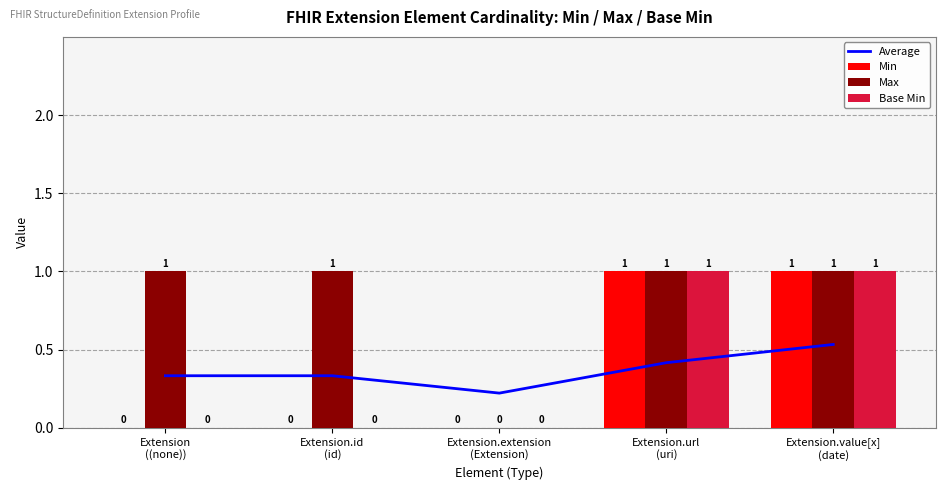

Reading left to right, transcribe all the data shown in this chart.

Average: 0.3	0.3	0.2	0.4	0.5
Min: 0.0	0.0	0.0	1.0	1.0
Max: 1.0	1.0	0.0	1.0	1.0
Base Min: 0.0	0.0	0.0	1.0	1.0